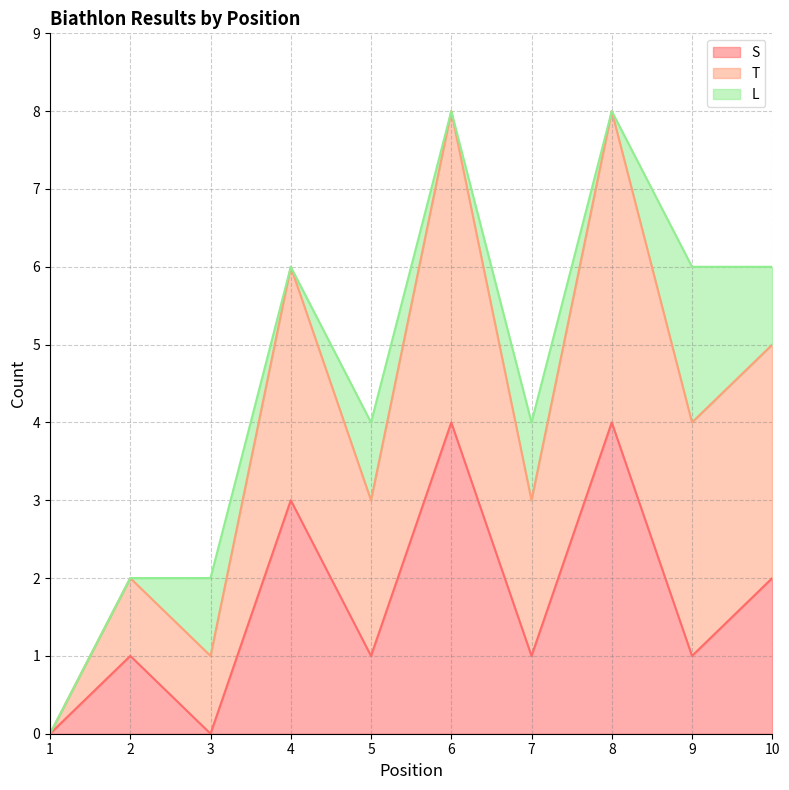

What is the maximum value for S?

4